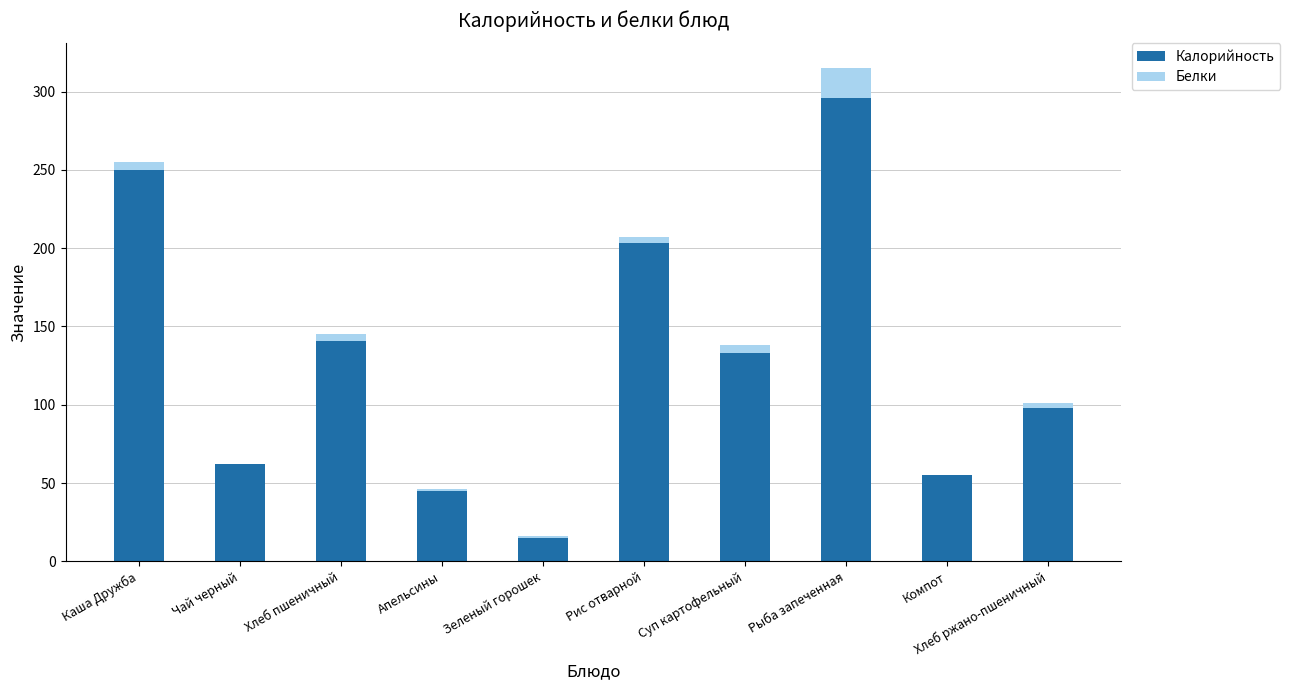

At which category is the sum across all series the highest?

Рыба запеченная